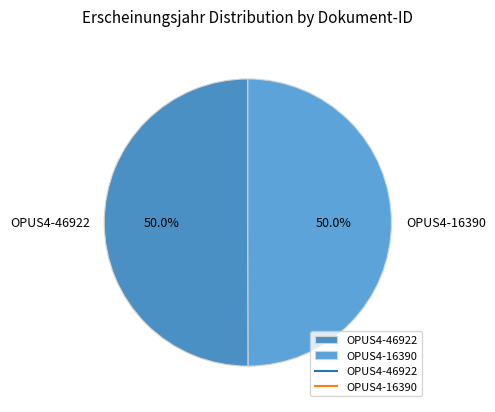

True or false: OPUS4-46922 accounts for 50% of the total.

True